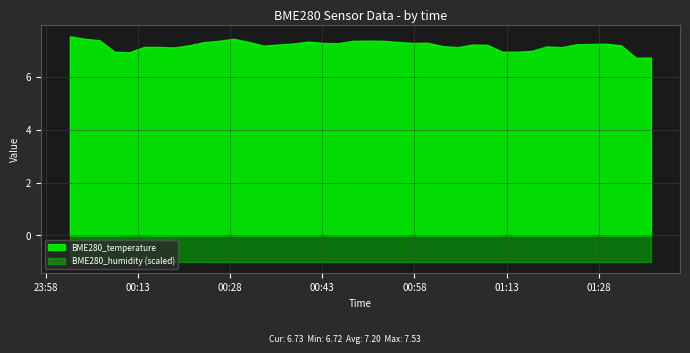

Does the chart display data point markers on the line(s)?

No